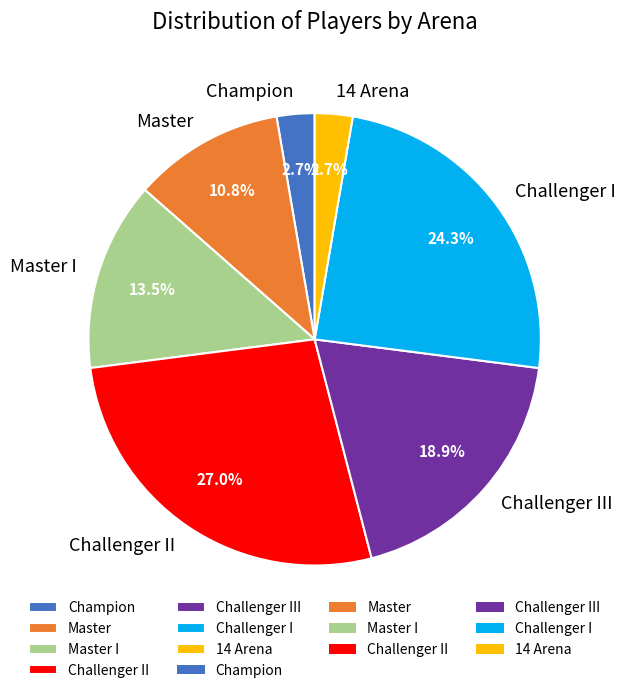

What percentage is NOT represented by Champion?

97.3%